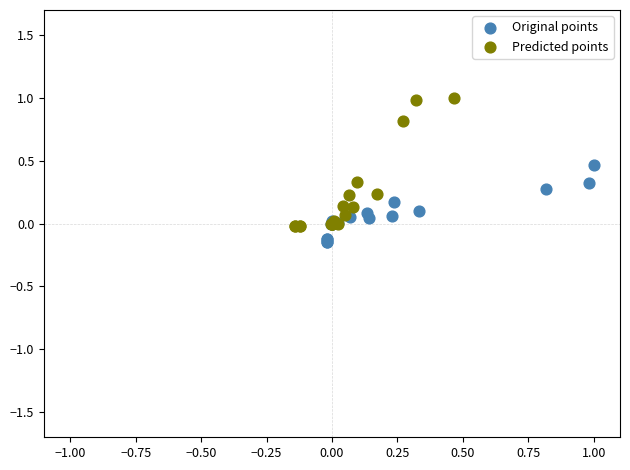

Which series reaches the maximum Y coordinate?

Predicted points